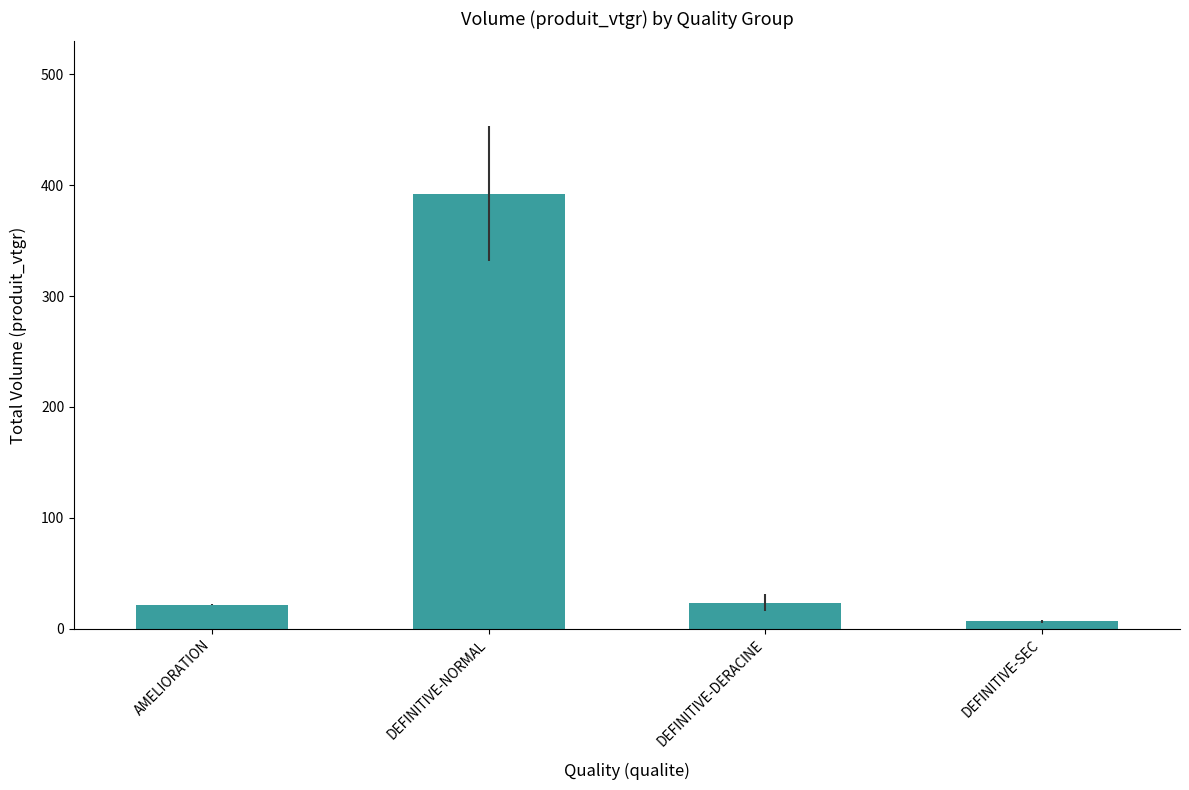

The value at DEFINITIVE-NORMAL is 392.5. True or false?

True